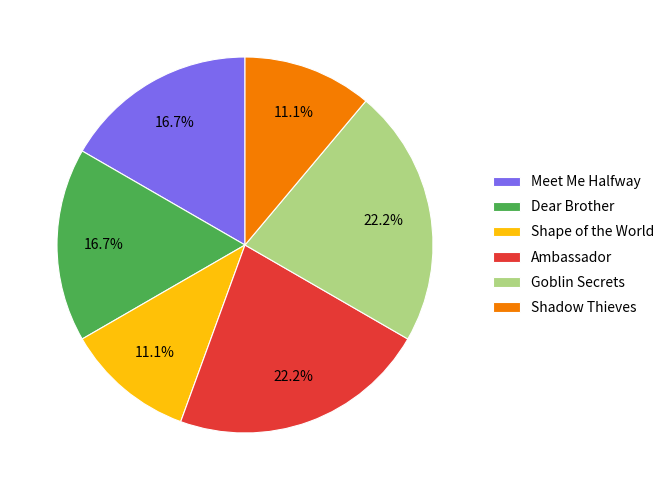

Count the number of slices in the pie.

6